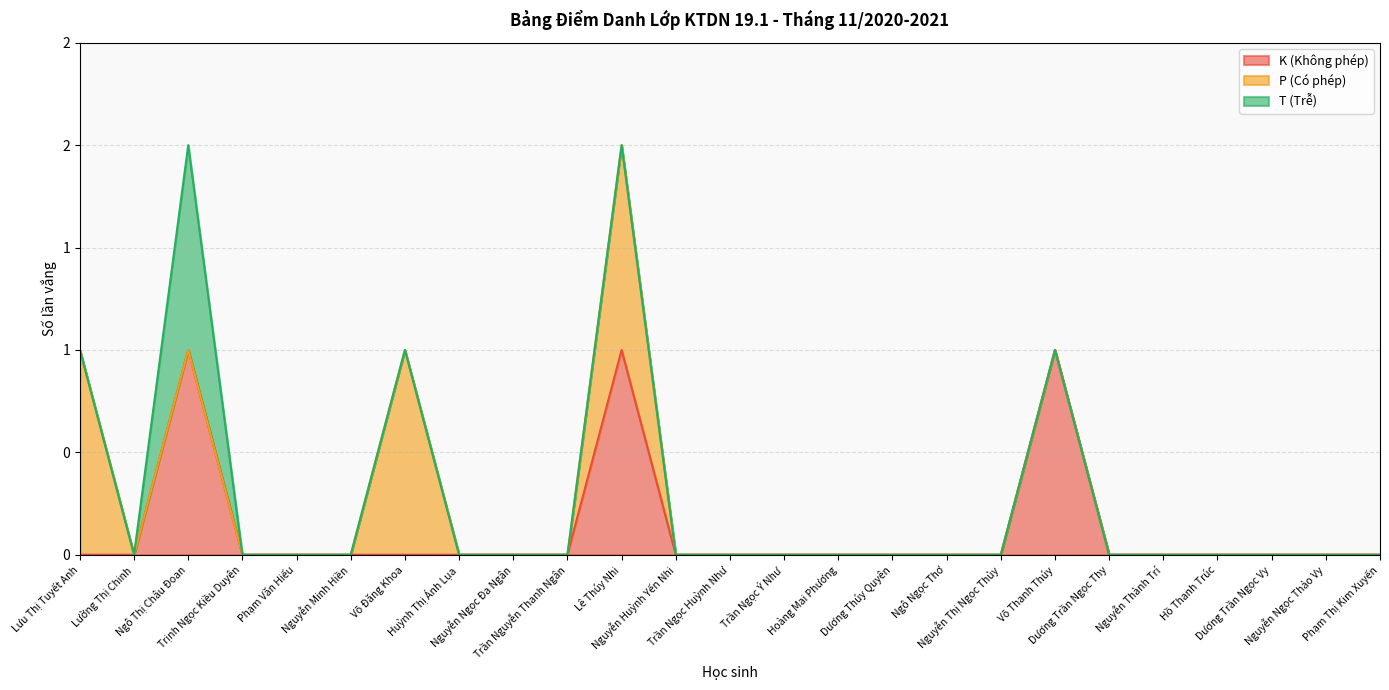

Does the chart display data point markers on the line(s)?

No